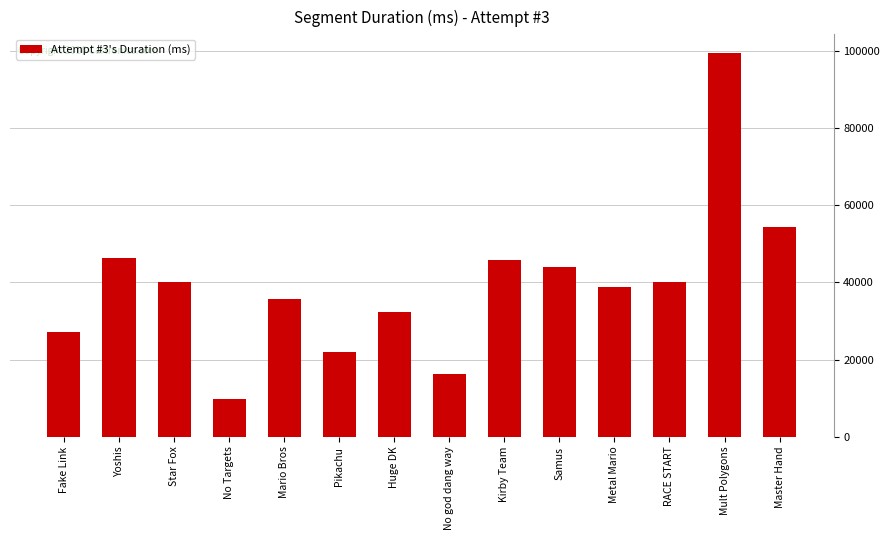

What is the value of the 6th bar from the left?

21877